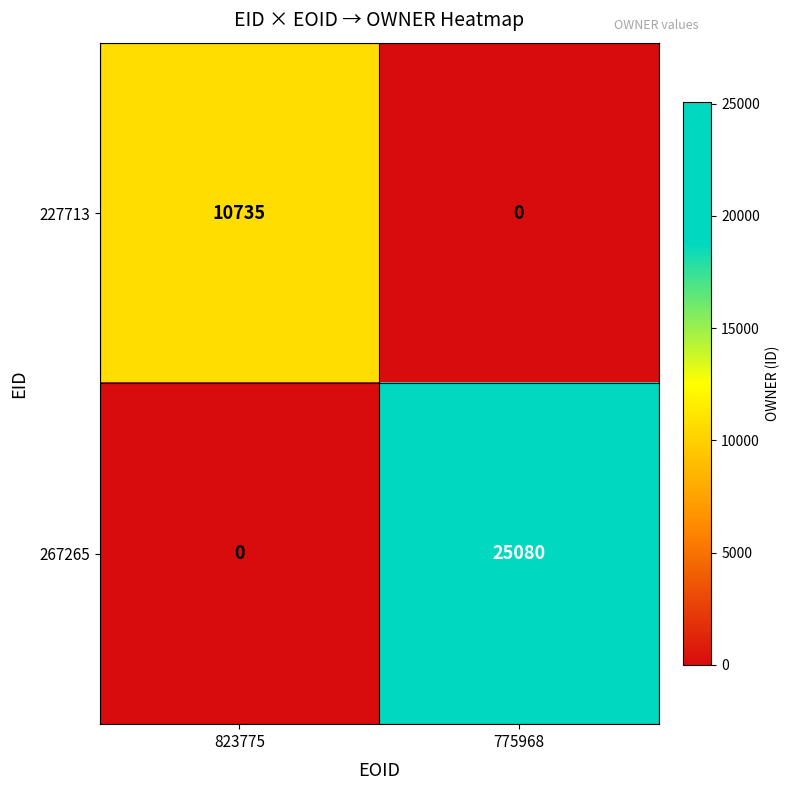

How many series are shown in this chart?

2